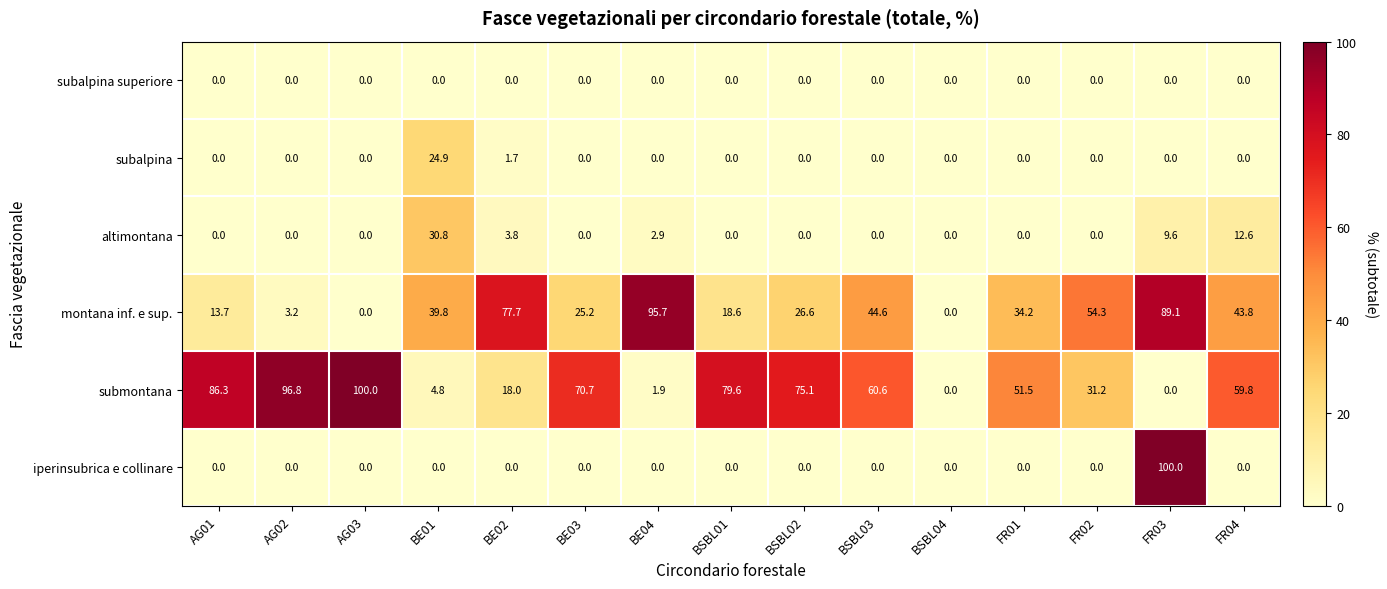

How many distinct data groups are displayed?

6